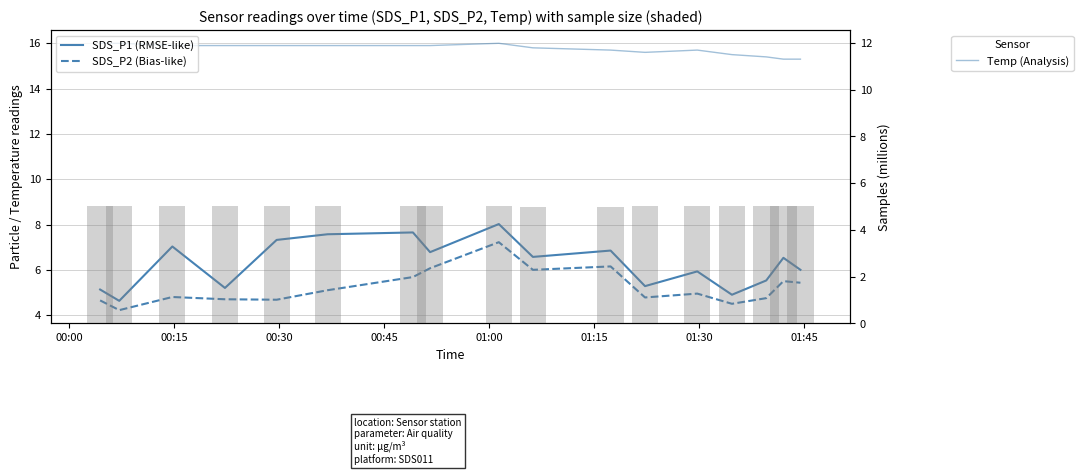

What is the smallest value displayed?

4.2